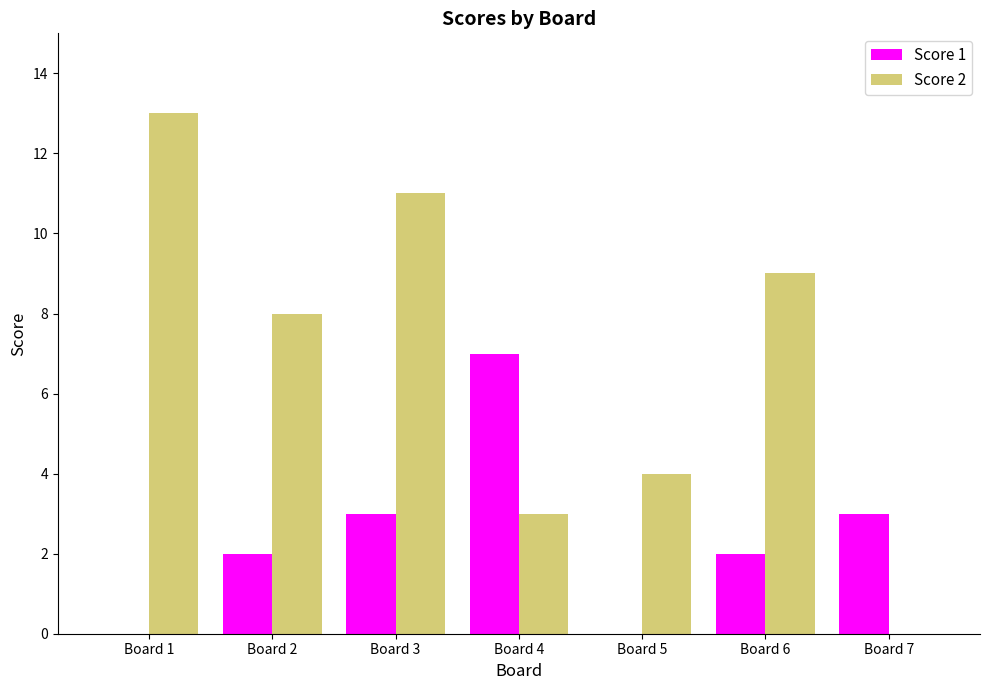

Which series has the largest total across all categories?

Score 2